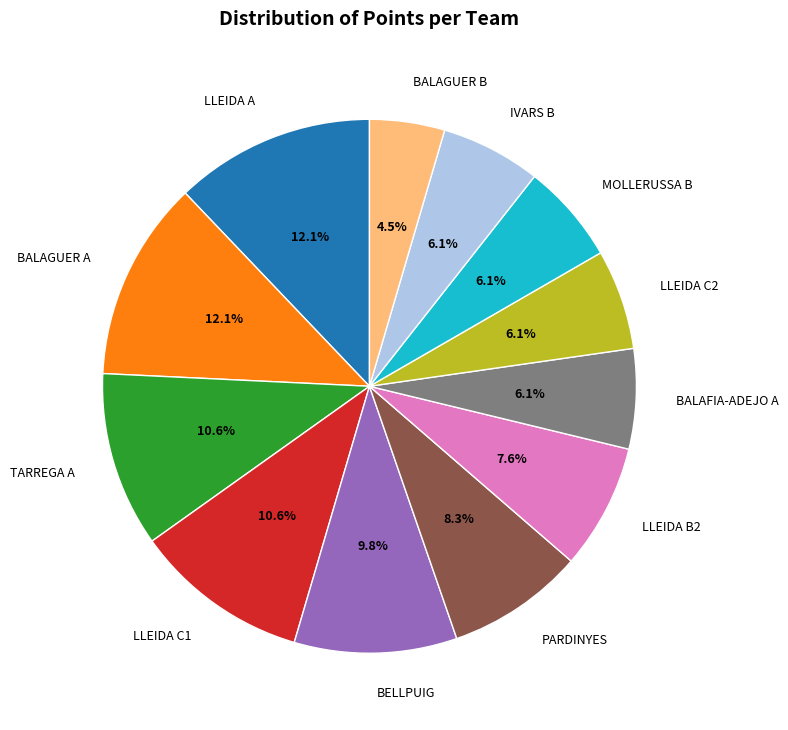

Is it true that PARDINYES is 8% of the pie?

True